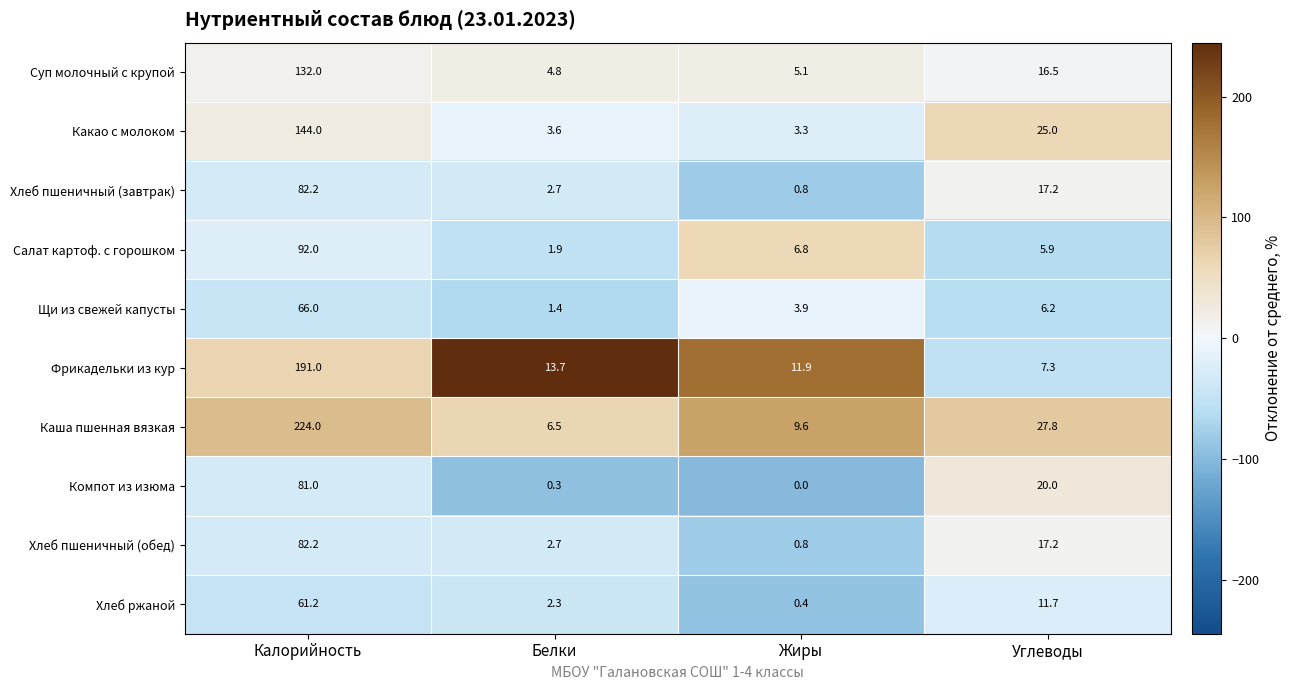

What is the spread (max minus min) of values at Углеводы?

21.9